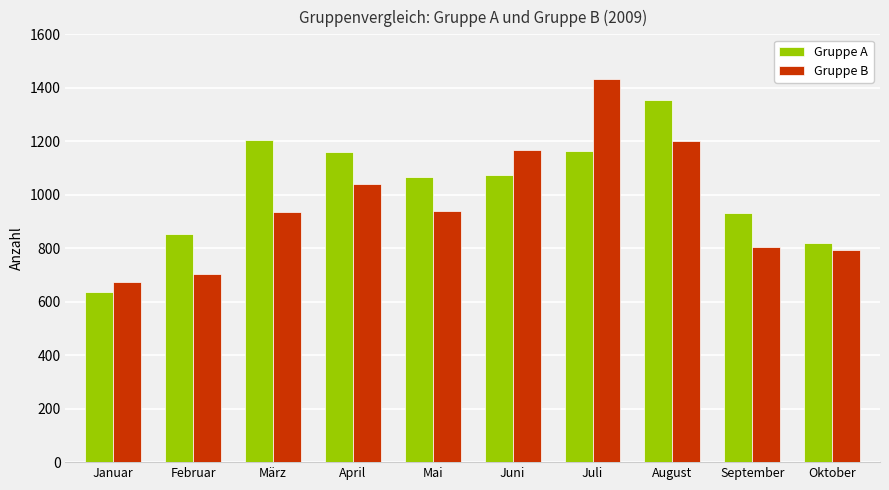

What is the difference between the second highest and second lowest values in the Gruppe B series?

498